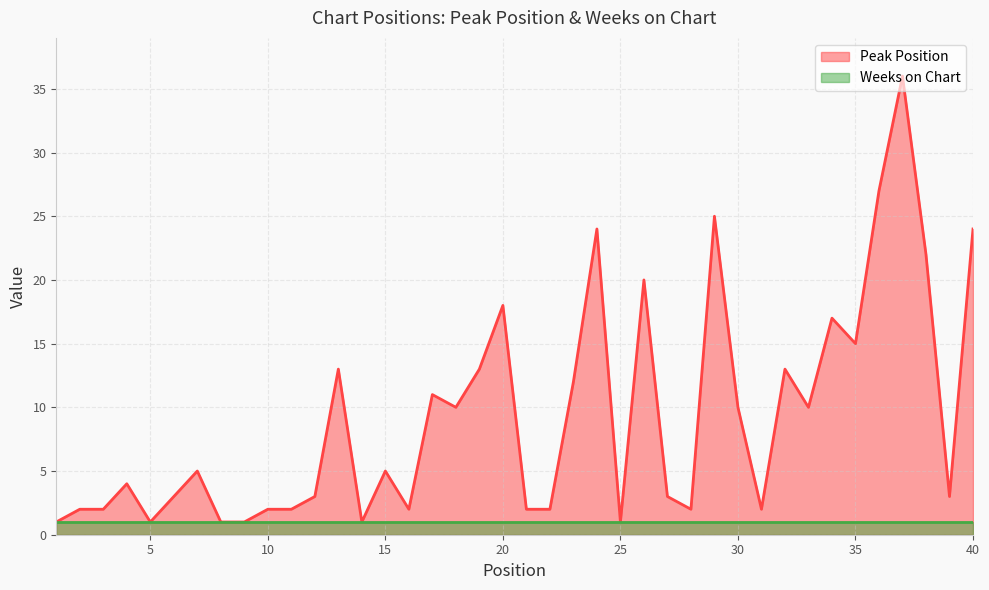

What is the average value?

9